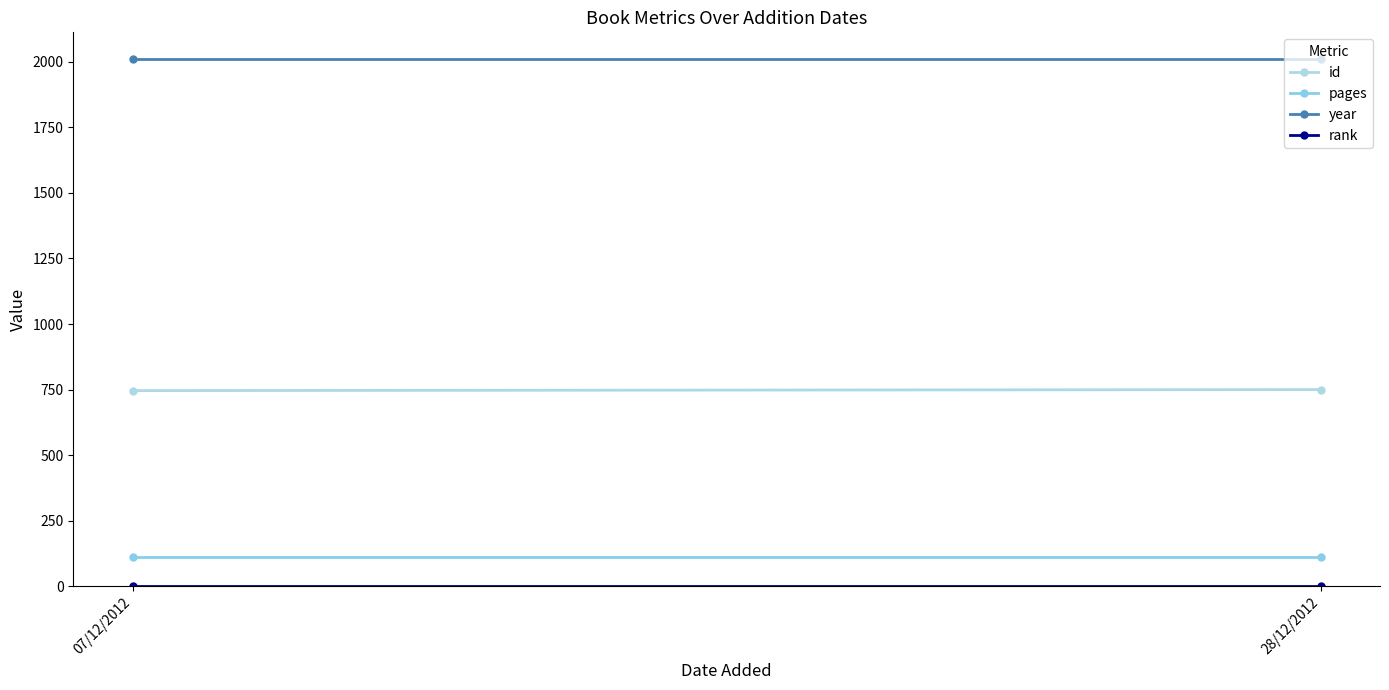

Read the year value at 28/12/2012.

2012